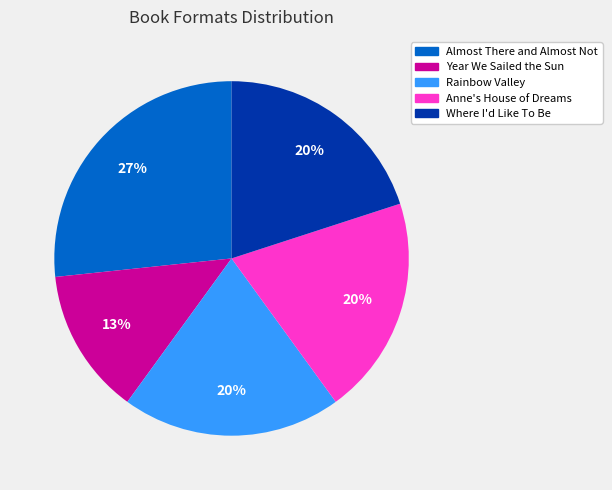

What percentage is the Almost There and Almost Not slice, to the nearest percent?

27%